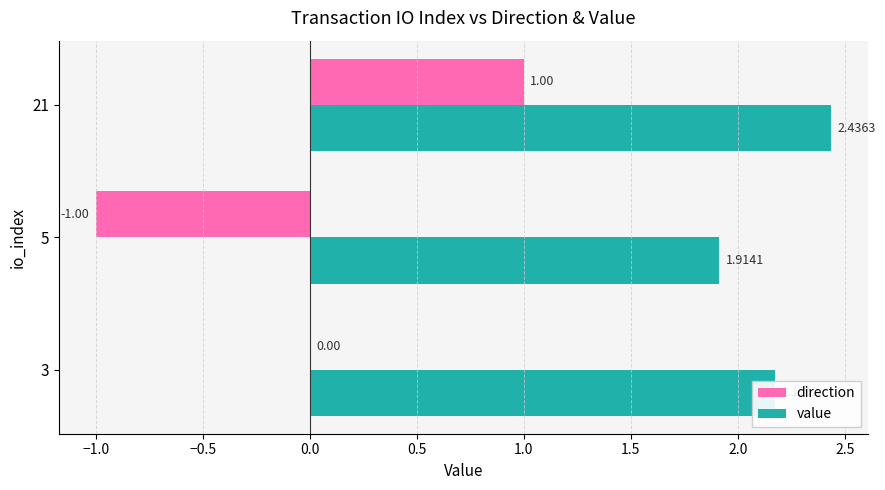

Count the number of data series in this chart.

2